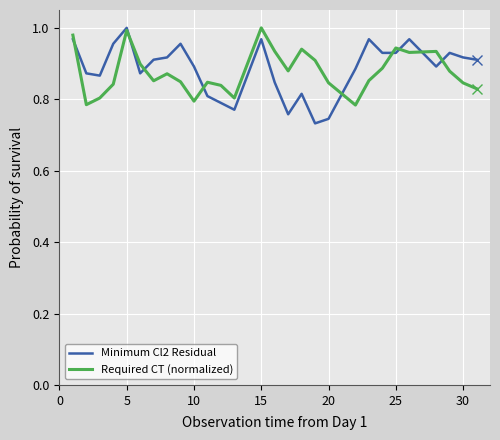

Which series has the widest spread of values?

Minimum Cl2 Residual